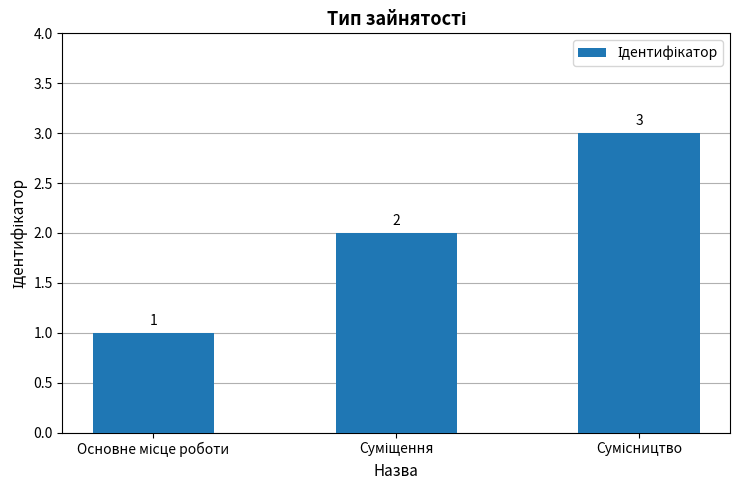

What is the sum of all values?

6